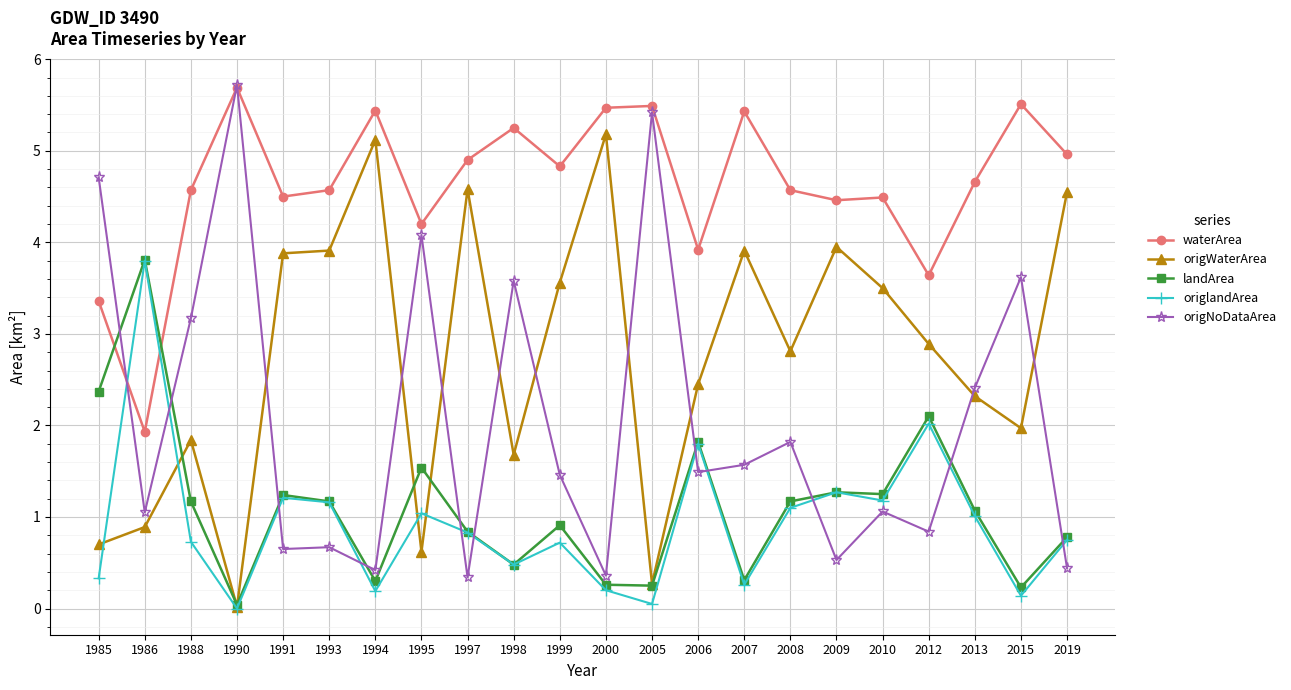

The value of origWaterArea at 1994 is 5.1. True or false?

True